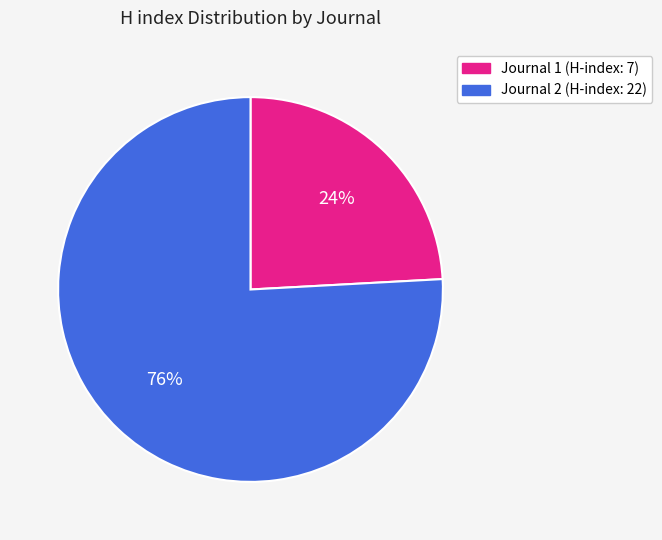

To the nearest percent, what is the average slice percentage?

50%